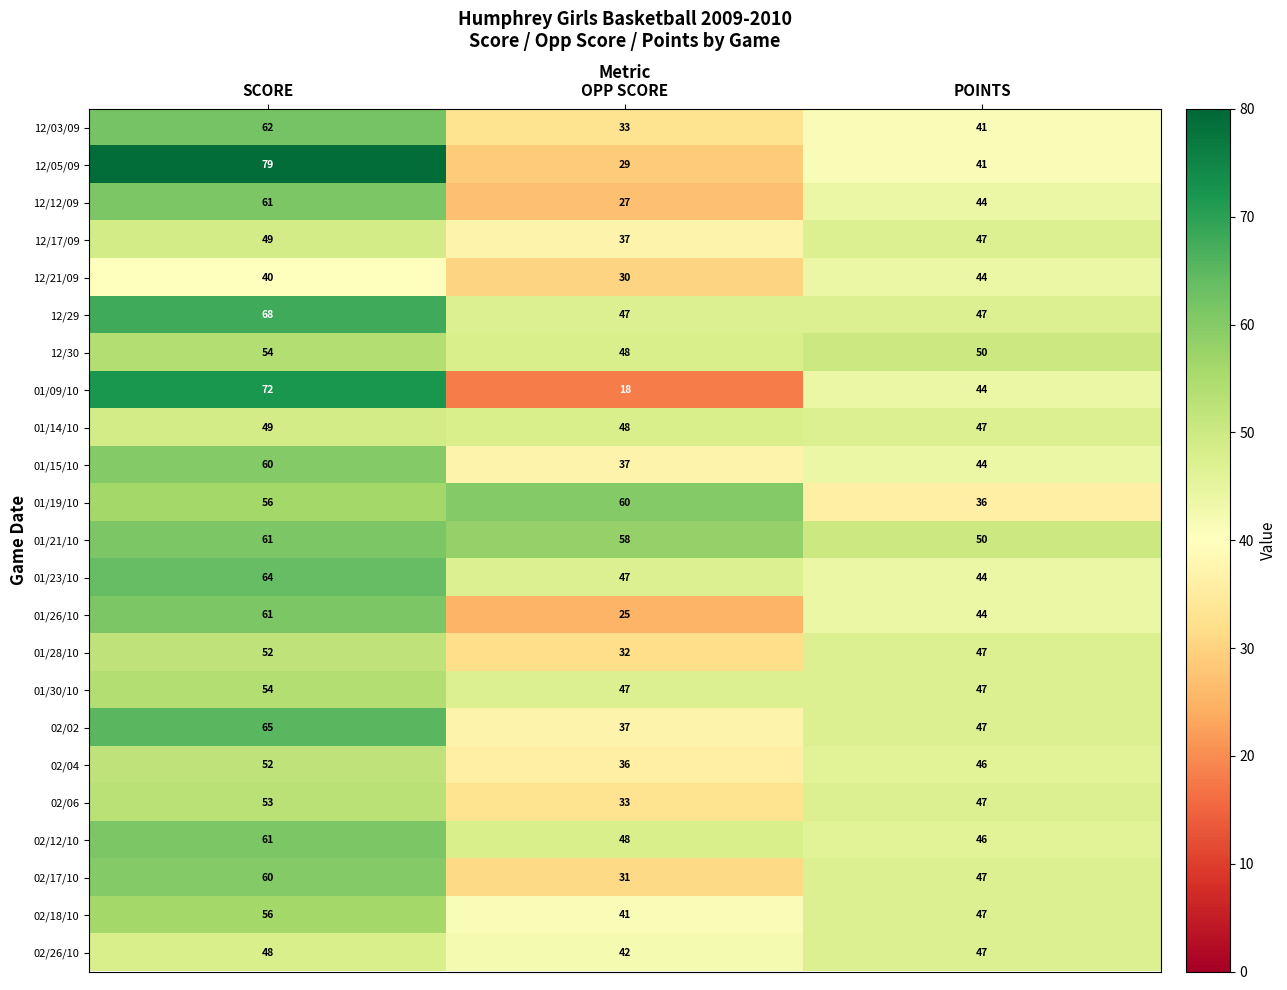

Between SCORE and POINTS, which series saw the biggest shift?

12/05/09